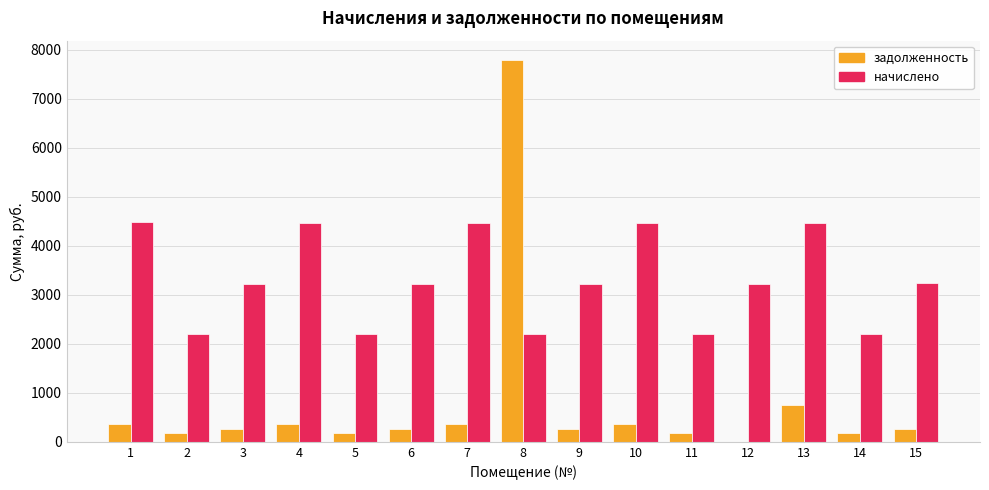

Count the number of data series in this chart.

2